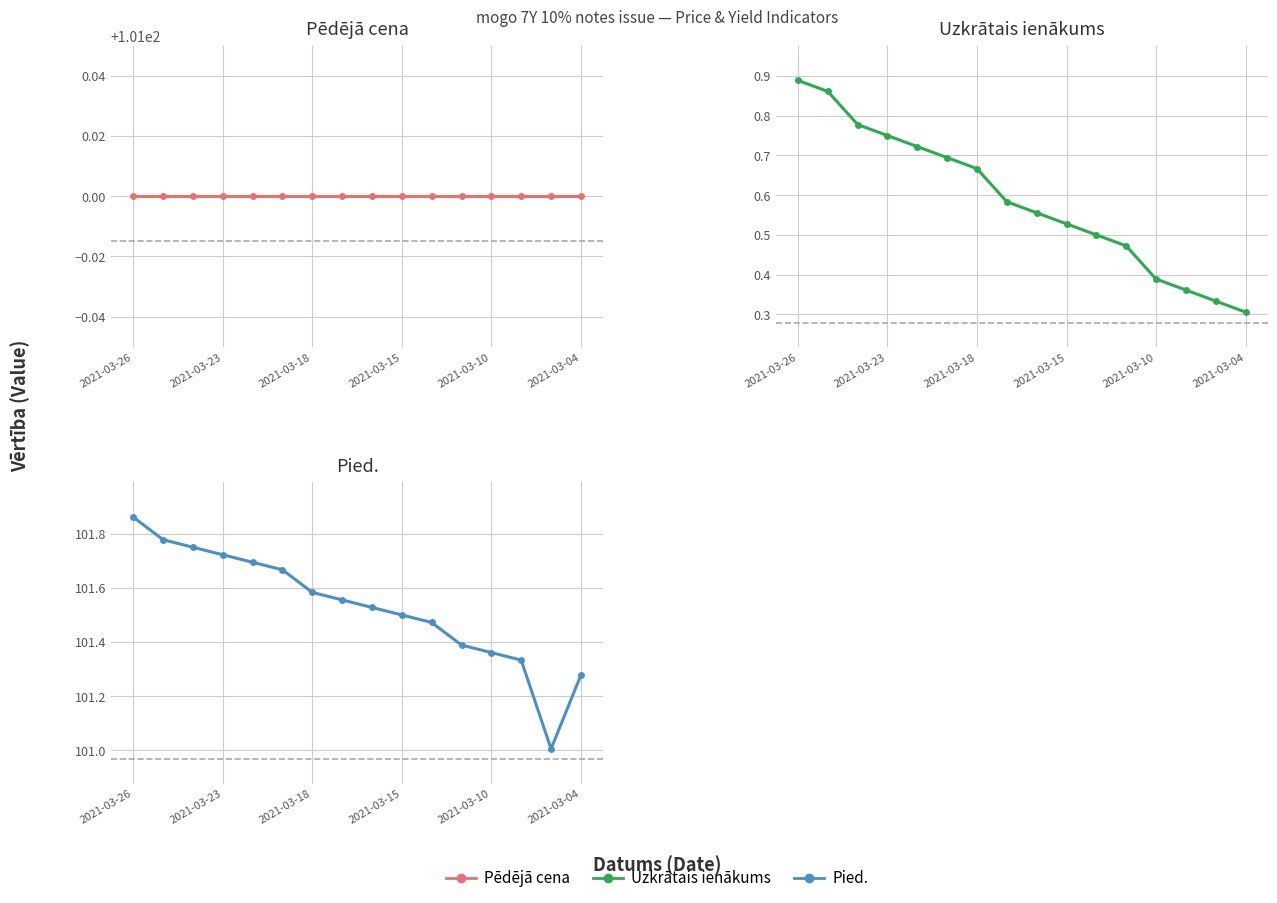

Is the value of Pēdējā cena at 7 greater than the value of Uzkrātais ienākums at 6?

Yes